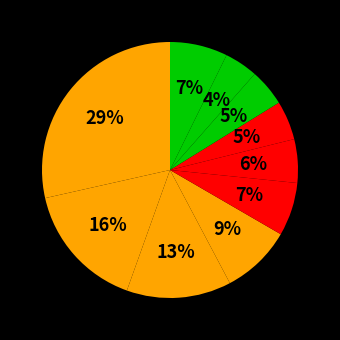

Count the number of slices in the pie.

10